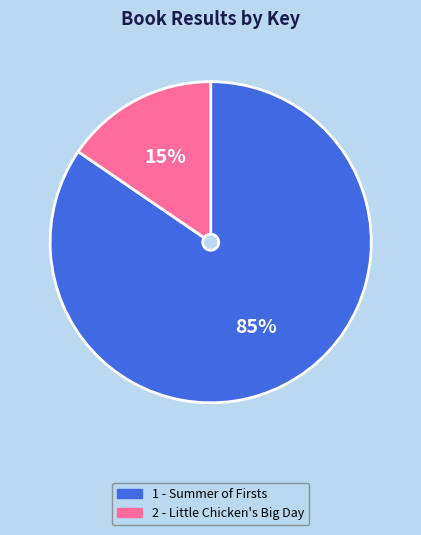

What percentage is the 1 - Summer of Firsts slice, to the nearest percent?

85%